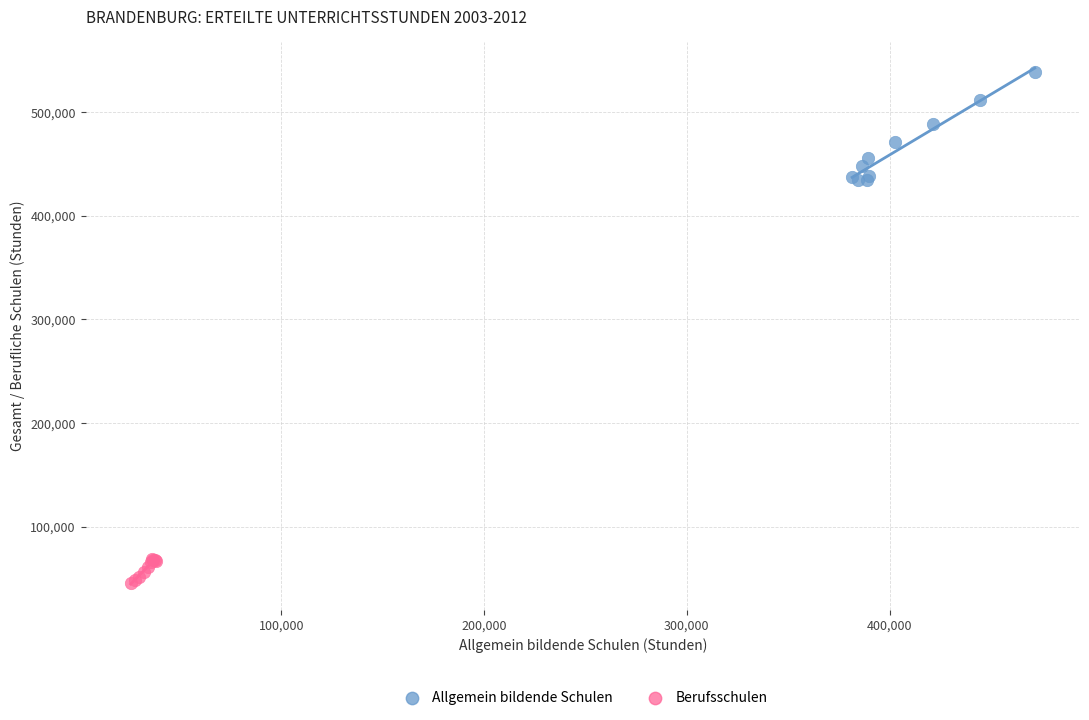

Which series reaches the minimum Y coordinate?

Berufsschulen